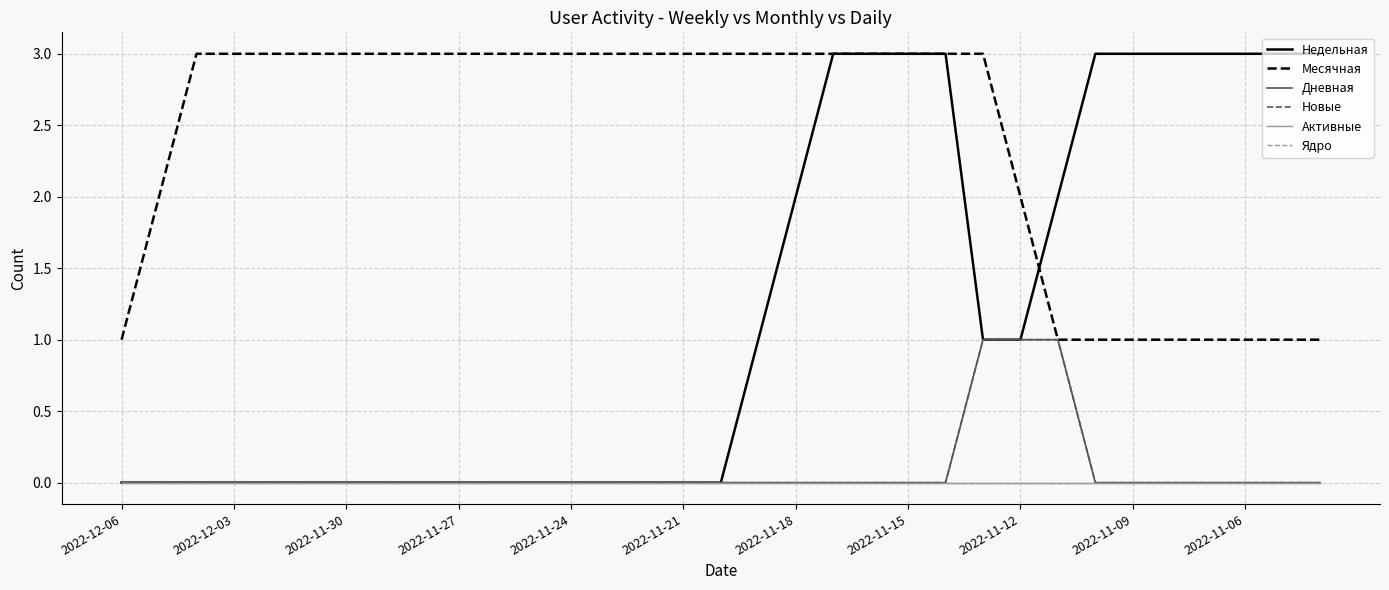

Is this an area chart (filled region under the line)?

No